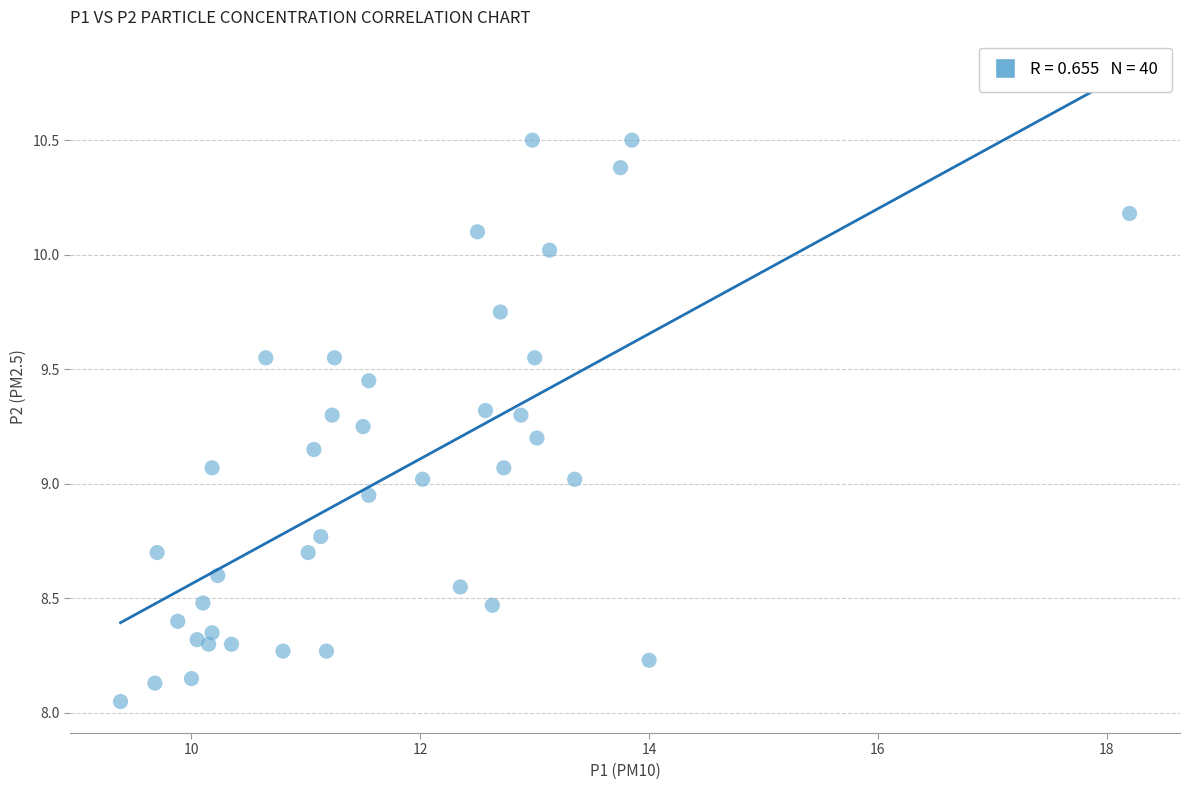

What is the range of X values (max minus min)?

8.8